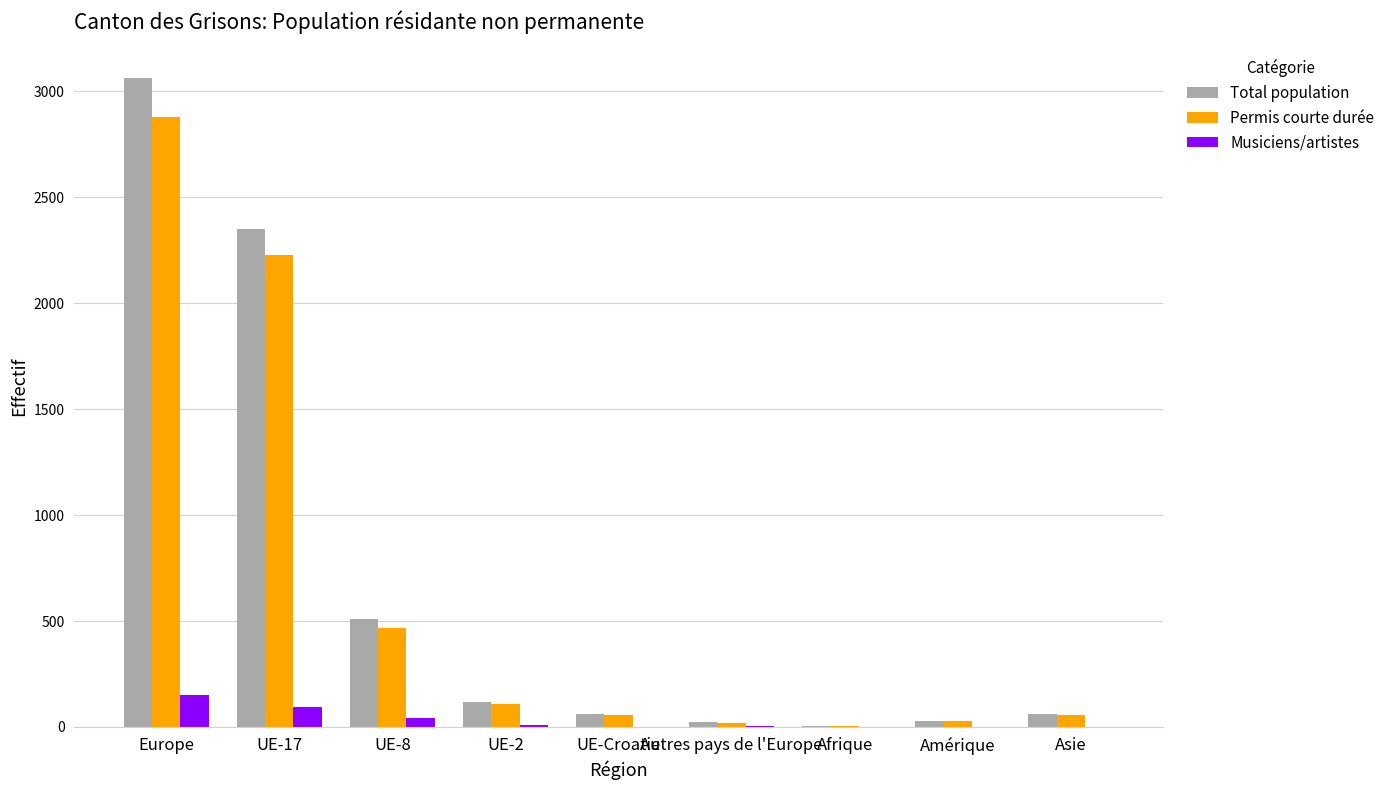

Read the Total population value at Europe.

3064